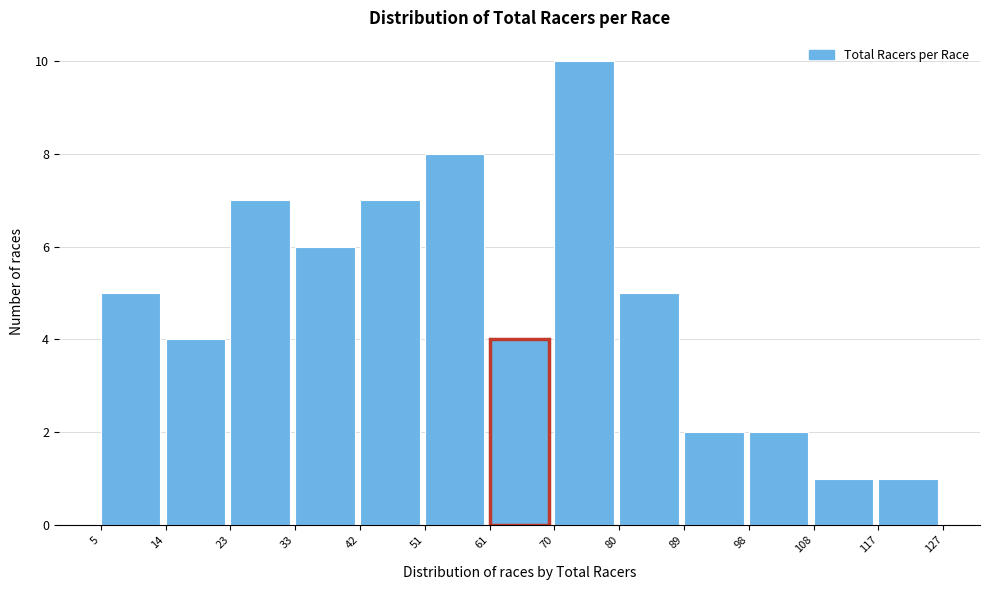

Which range on the x-axis has the tallest bar?

70 to 80